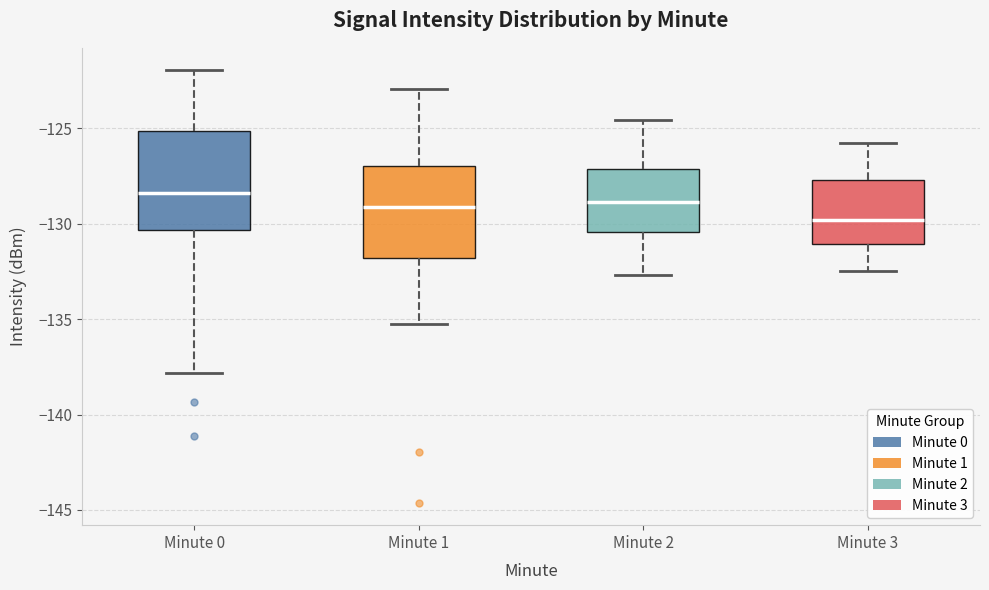

Where does the lower whisker of the box for Minute 0 end on the y-axis? The values are not printed on the chart, so give them approximately, as read against the axis.

-138.0